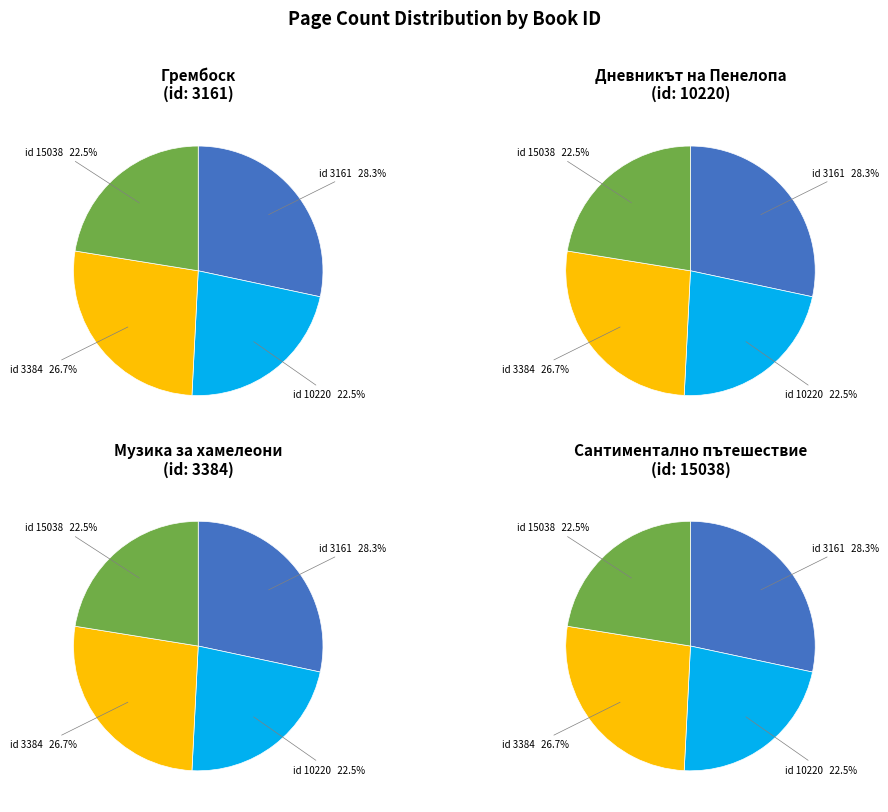

To the nearest percent, what portion does 15038 represent?

22%